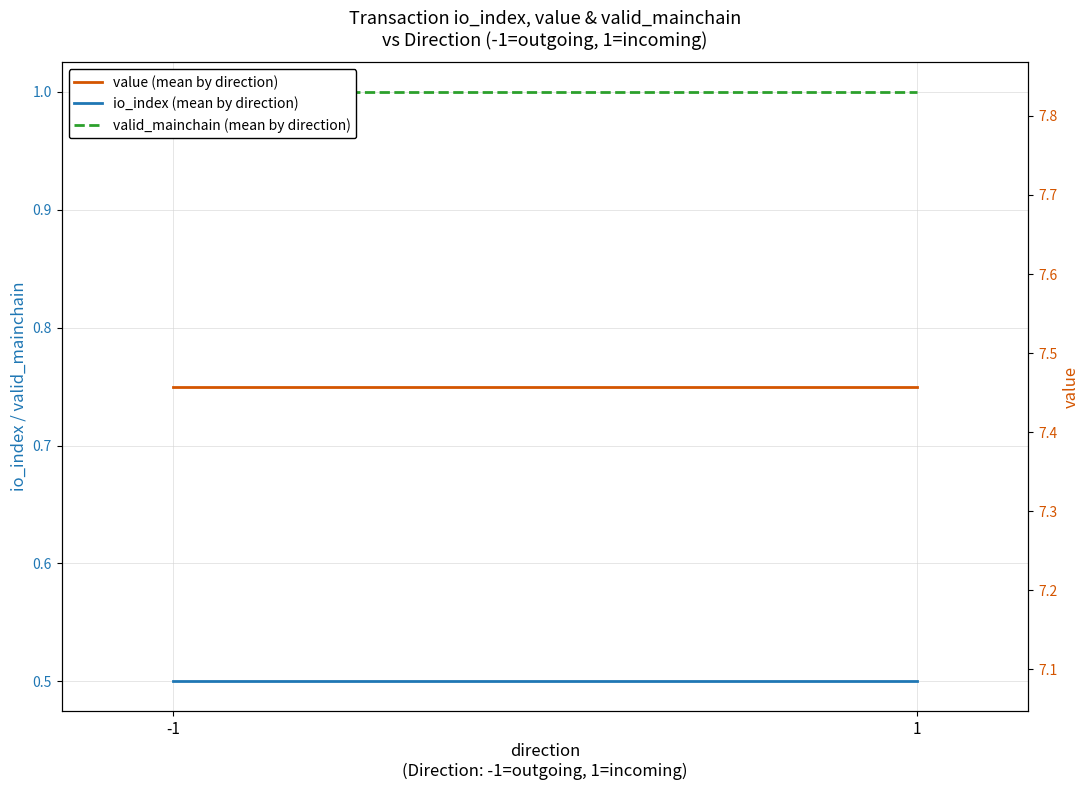

What is the spread (max minus min) of values at -1?

7.0